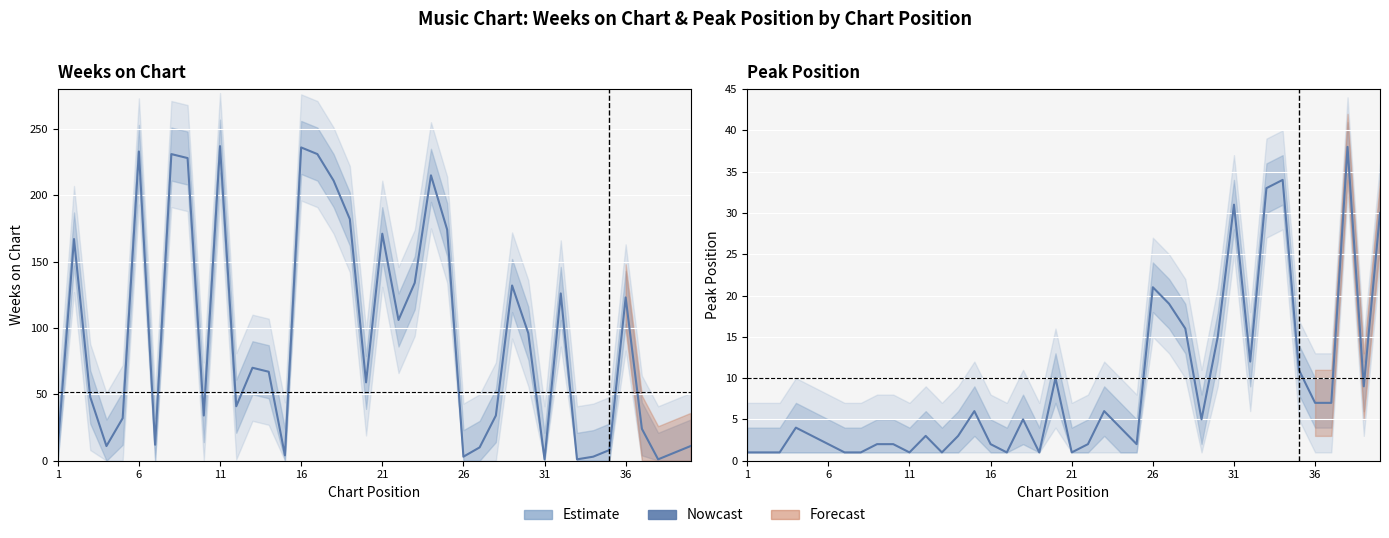

Which series has the largest range (max minus min)?

Weeks on Chart